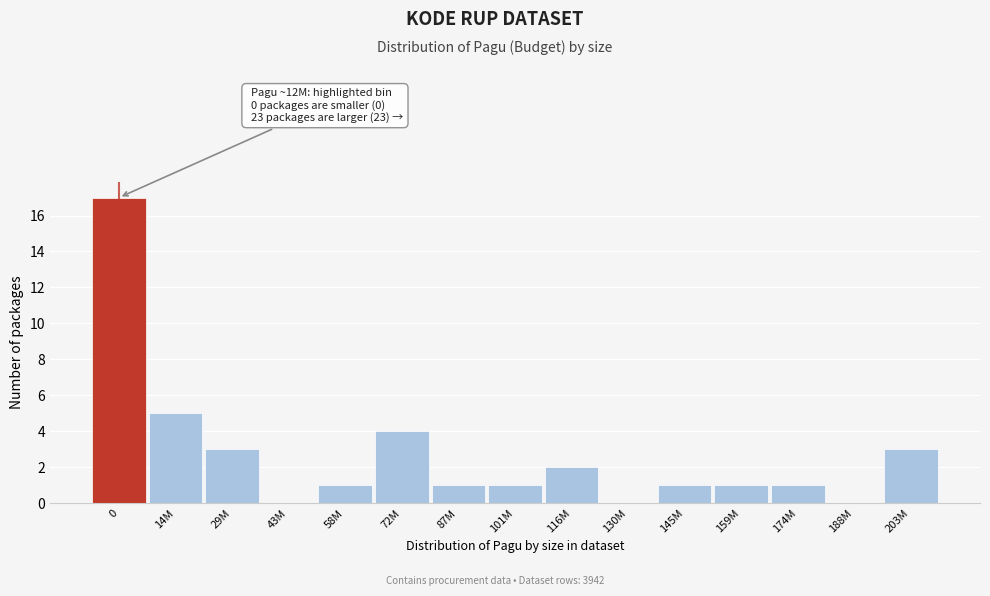

Reading left to right, what are all the values shown in this chart?

0=17	14M=5	29M=3	43M=0	58M=1	72M=4	87M=1	101M=1	116M=2	130M=0	145M=1	159M=1	174M=1	188M=0	203M=3